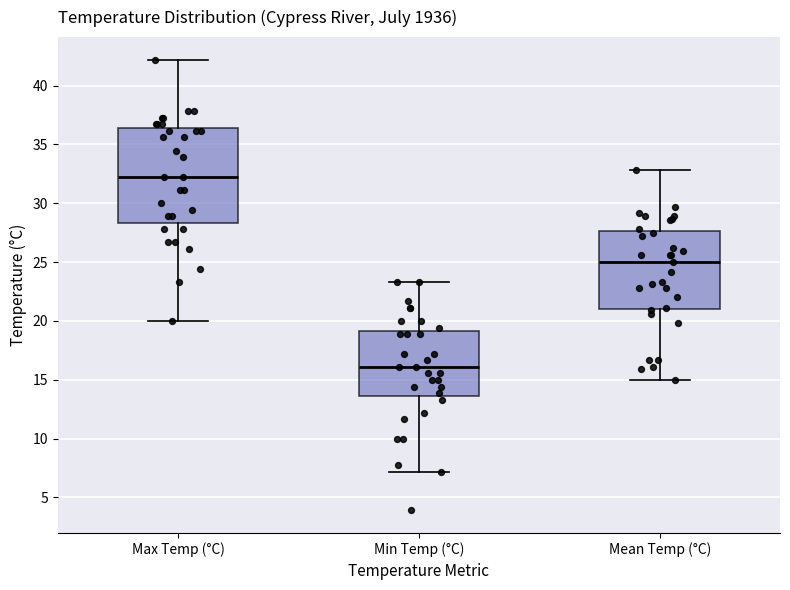

Which box's median line is the lowest?

Min Temp (°C)